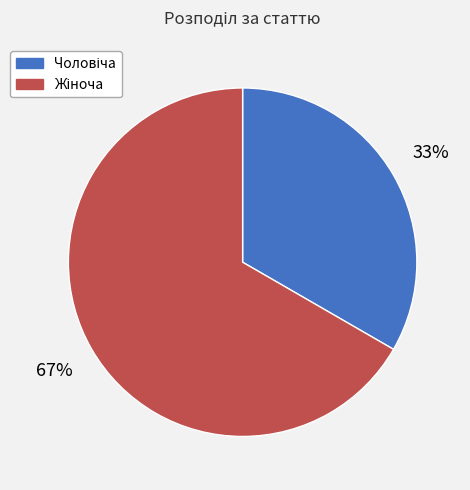

To the nearest percent, what is the average slice percentage?

50%